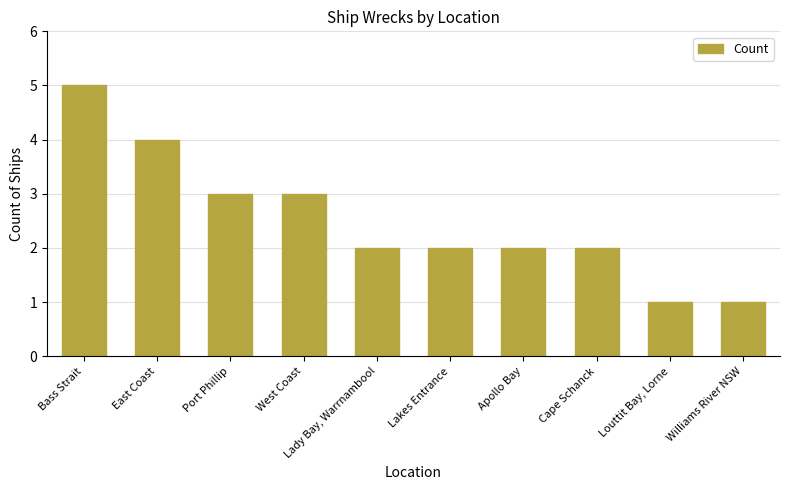

What is the label of the 5th bar from the left?

Lady Bay, Warrnambool